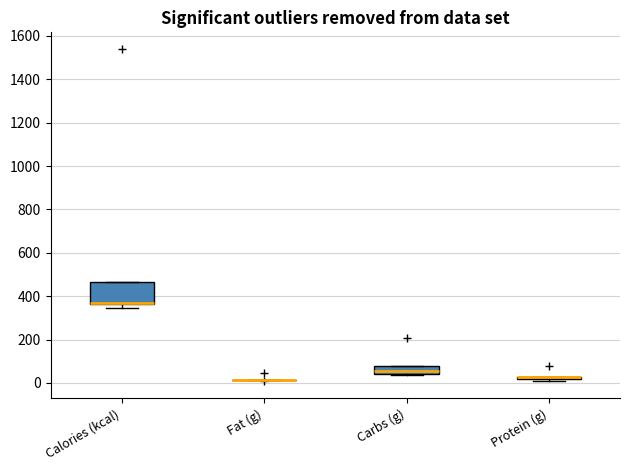

Reading left to right, transcribe this box plot: for each box, give where its median line is, the range the box spans, and where its two whiskers end, as read against the y-axis. The values are not printed on the chart, so give them approximately, as read against the axis.

Calories (kcal): median 360 (drawn on the box's lower edge), box 360 to 460, whiskers 340 to 460
Fat (g): box collapsed to a line at 20, whiskers 20 to 20
Carbs (g): median 60, box 40 to 80, whiskers 40 to 80
Protein (g): box collapsed to a line at 20, whiskers 0 to 20